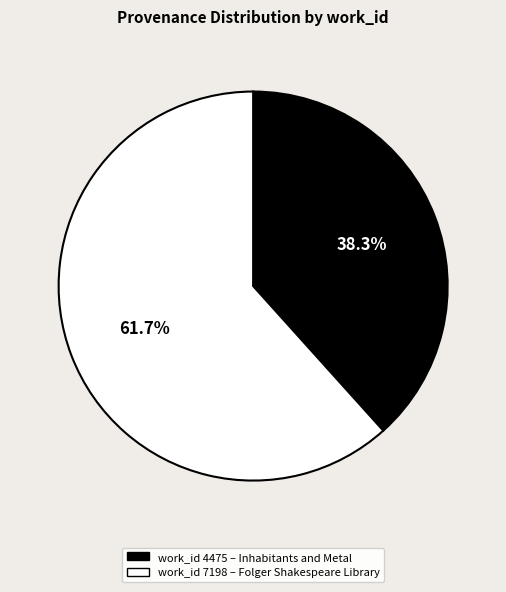

How many slices are in this pie chart?

2